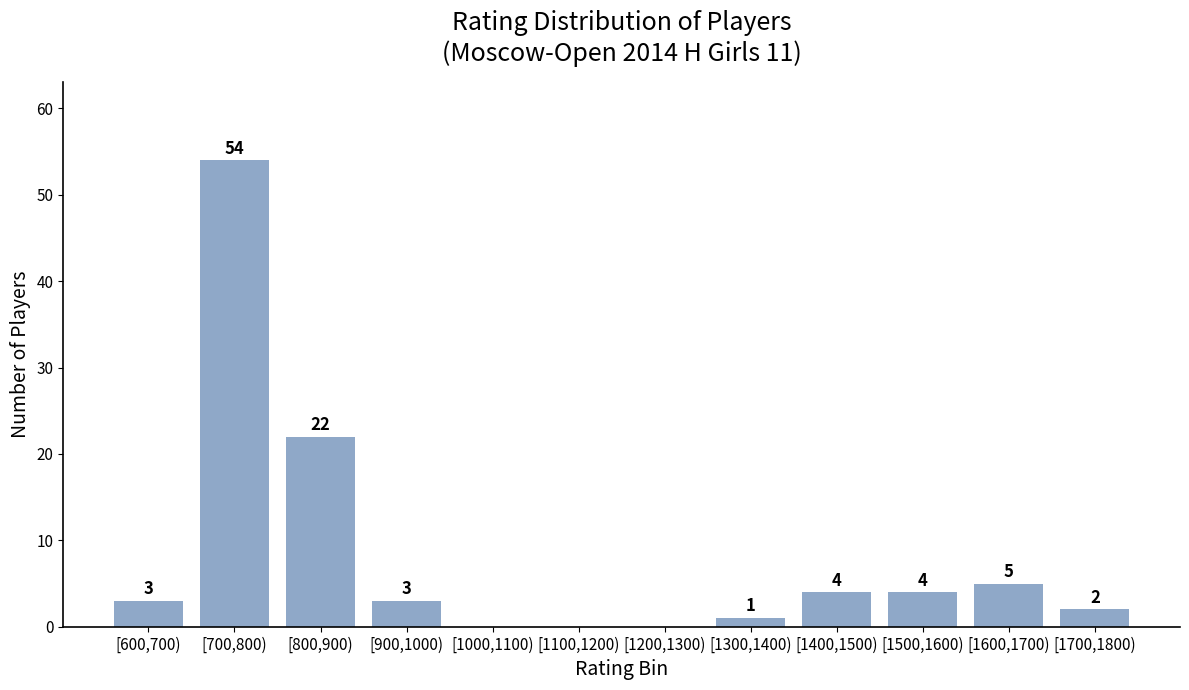

Reading left to right, list all the values displayed in this chart.

[600,700)=3	[700,800)=54	[800,900)=22	[900,1000)=3	[1000,1100)=0	[1100,1200)=0	[1200,1300)=0	[1300,1400)=1	[1400,1500)=4	[1500,1600)=4	[1600,1700)=5	[1700,1800)=2